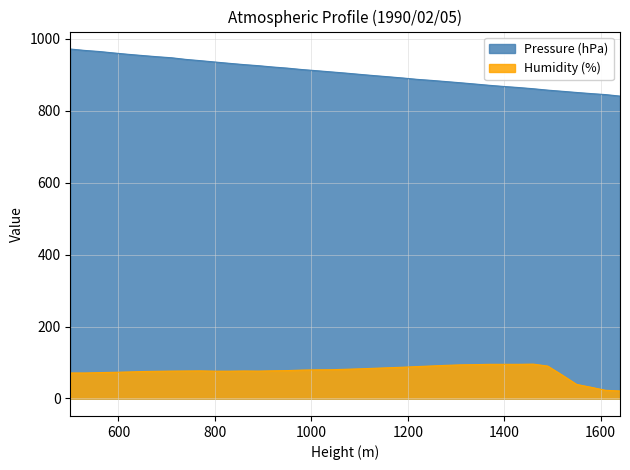

List the labels in order of Pressure (hPa) value, smallest first.

1640, 1610, 1580, 1550, 1520, 1490, 1460, 1430, 1400, 1370, 1340, 1310, 1280, 1250, 1220, 1190, 1160, 1130, 1100, 1070, 1040, 1010, 980, 950, 920, 890, 860, 830, 800, 770, 740, 710, 680, 650, 620, 590, 560, 530, 500